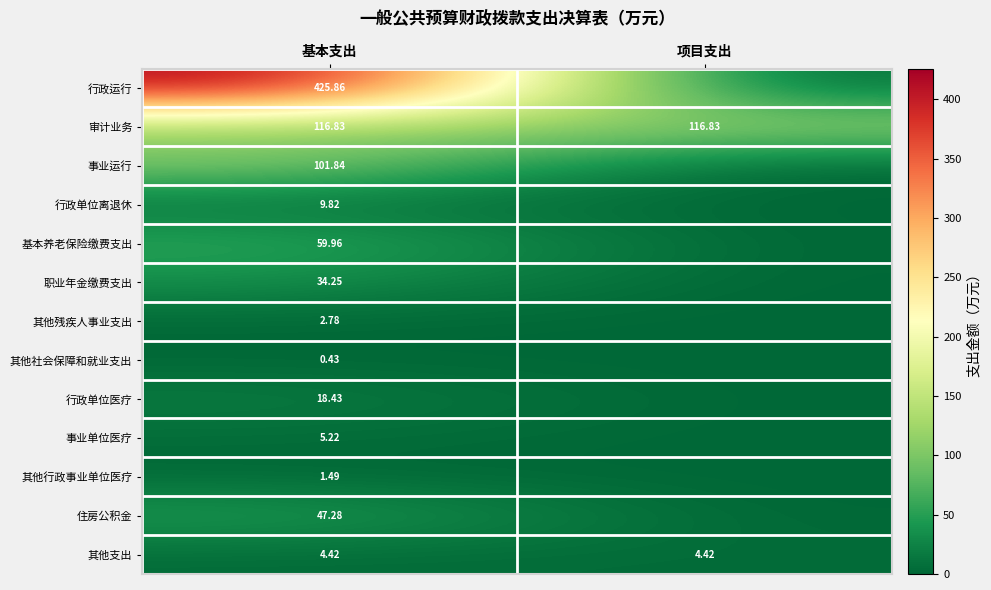

The 其他行政事业单位医疗 series shows 0.8 at 基本支出. True or false?

False